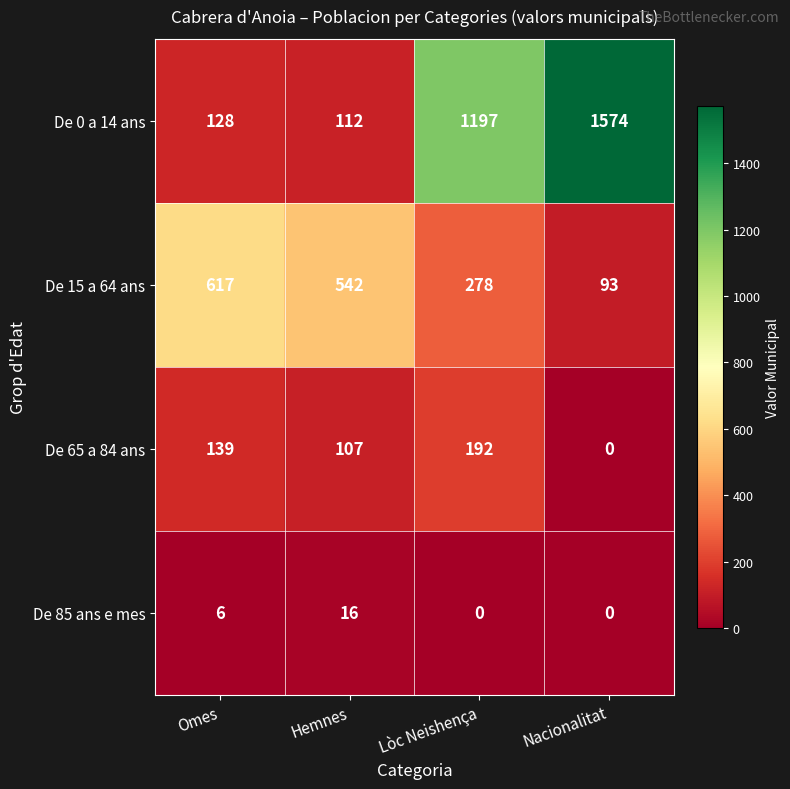

At which label is De 65 a 84 ans closest to 96?

Hemnes